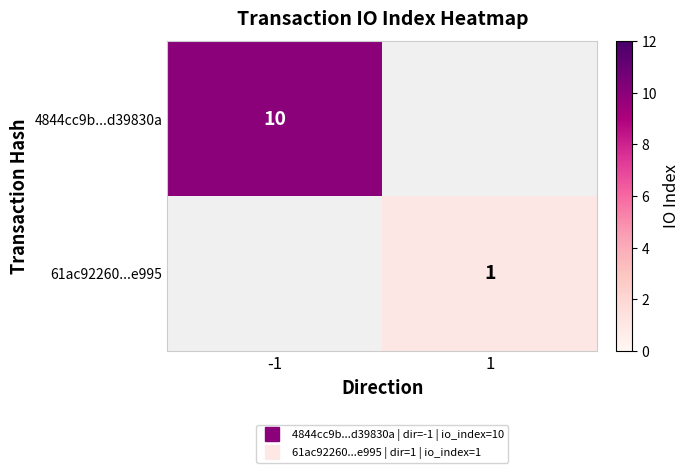

At which category does the chart reach its minimum across all series?

1